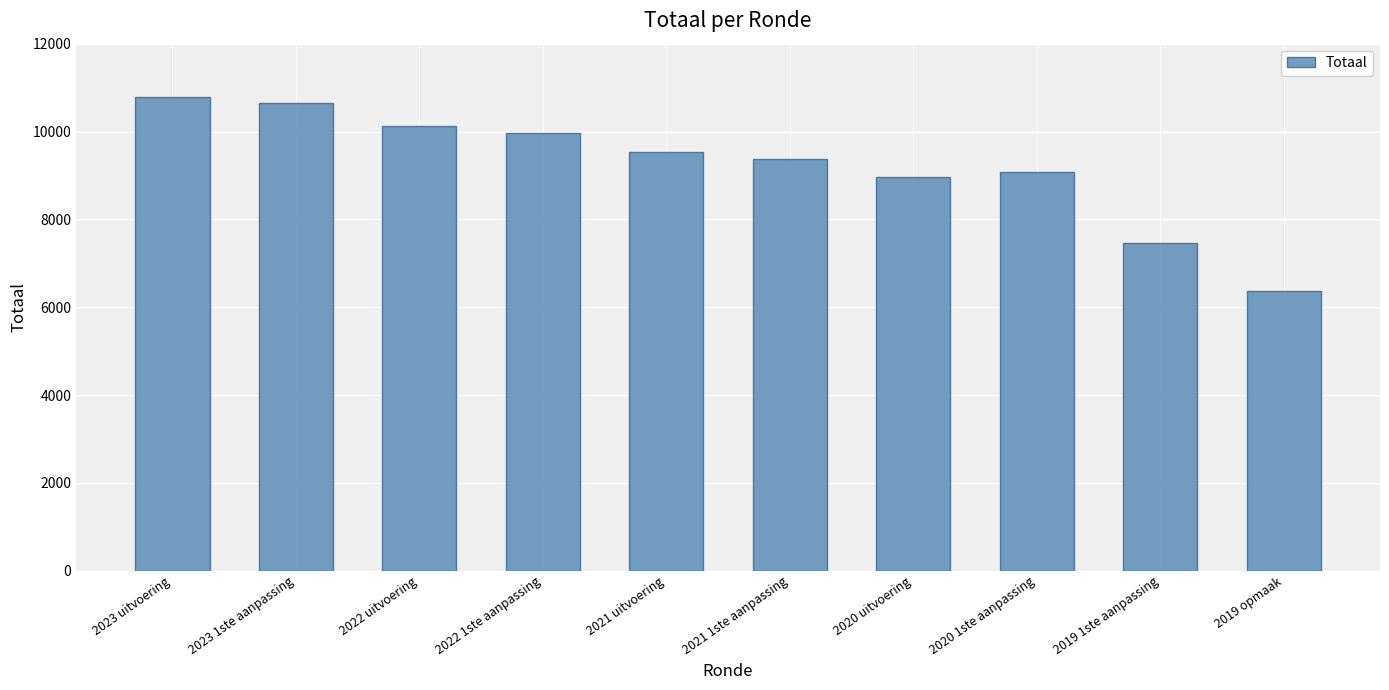

Reading left to right, extract all data points from this chart.

10795	10642	10117	9960	9534	9378	8956	9086	7454	6368